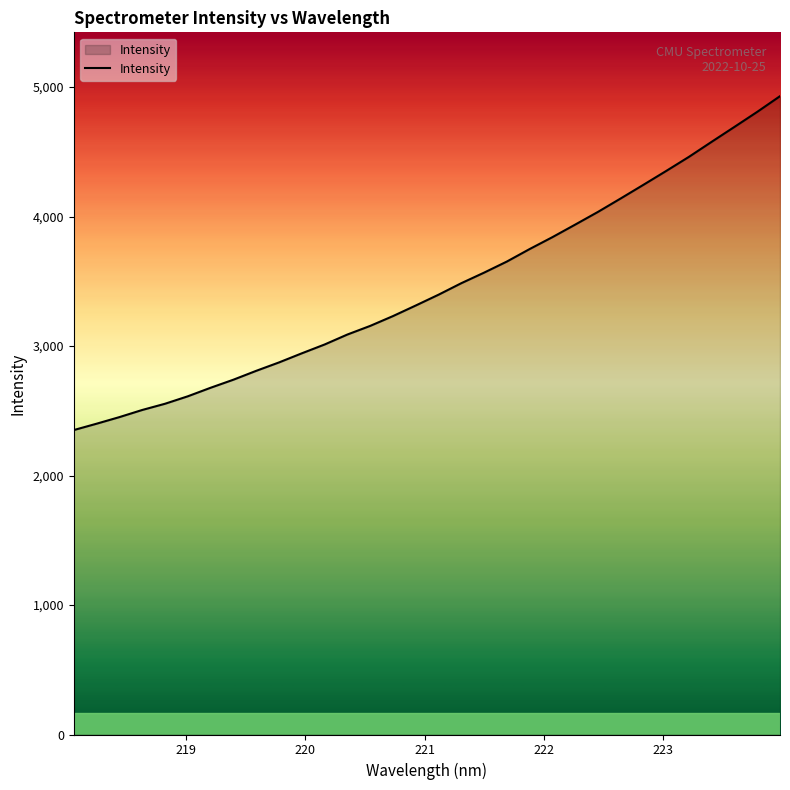

What is the difference between the second highest and minimum values?

2457.8